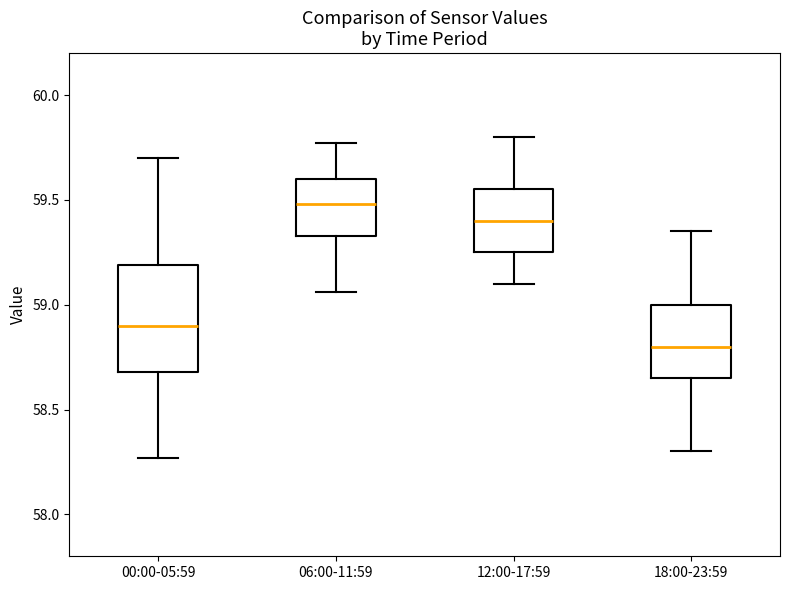

Reading left to right, read every box against the y-axis: the position of its median line, the range the box covers, and the ends of its whiskers. The values are not printed on the chart, so give them approximately, as read against the axis.

00:00-05:59: median 58.90, box 58.70 to 59.20, whiskers 58.25 to 59.70
06:00-11:59: median 59.50, box 59.35 to 59.60, whiskers 59.05 to 59.75
12:00-17:59: median 59.40, box 59.25 to 59.55, whiskers 59.10 to 59.80
18:00-23:59: median 58.80, box 58.65 to 59.00, whiskers 58.30 to 59.35